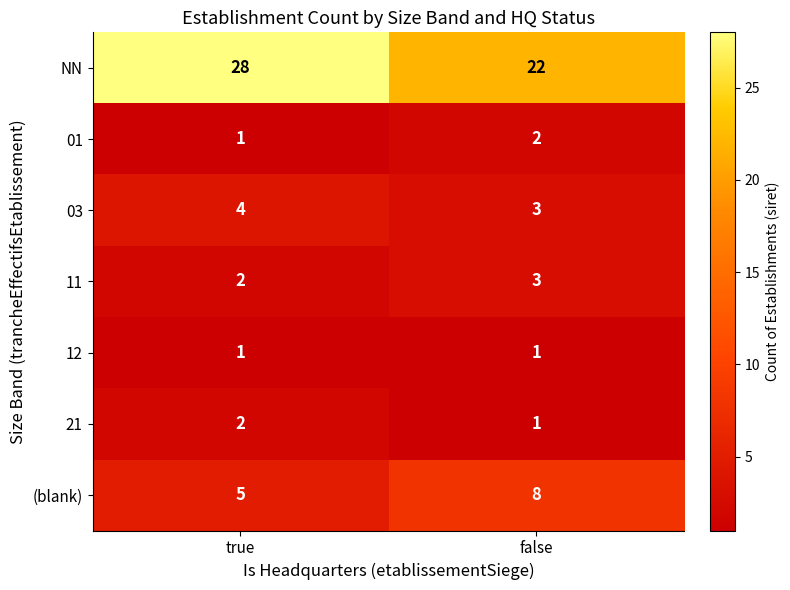

Which label corresponds to the largest value in the chart?

true